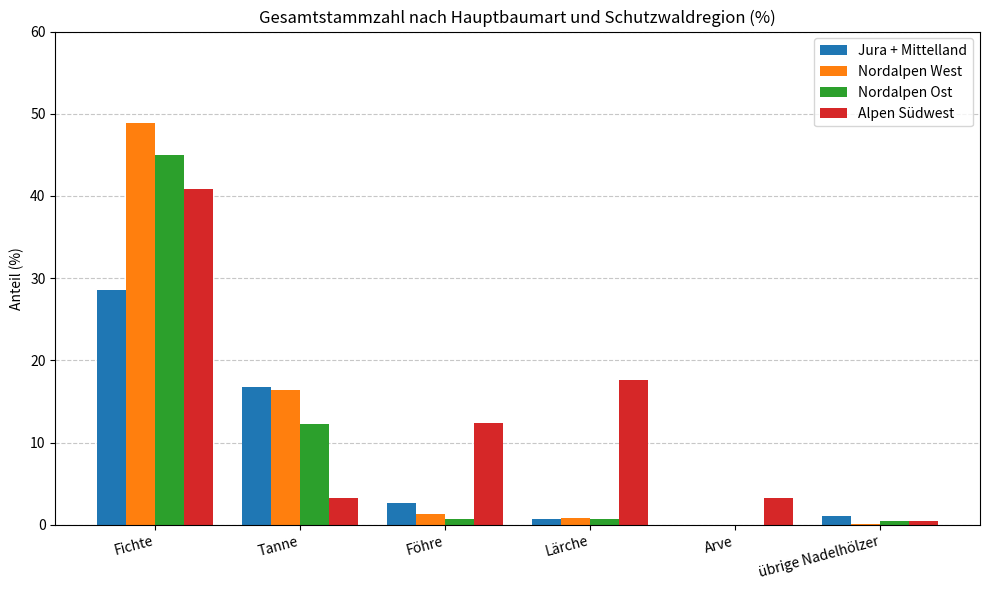

The value of Jura + Mittelland at Arve is 0.0. True or false?

True